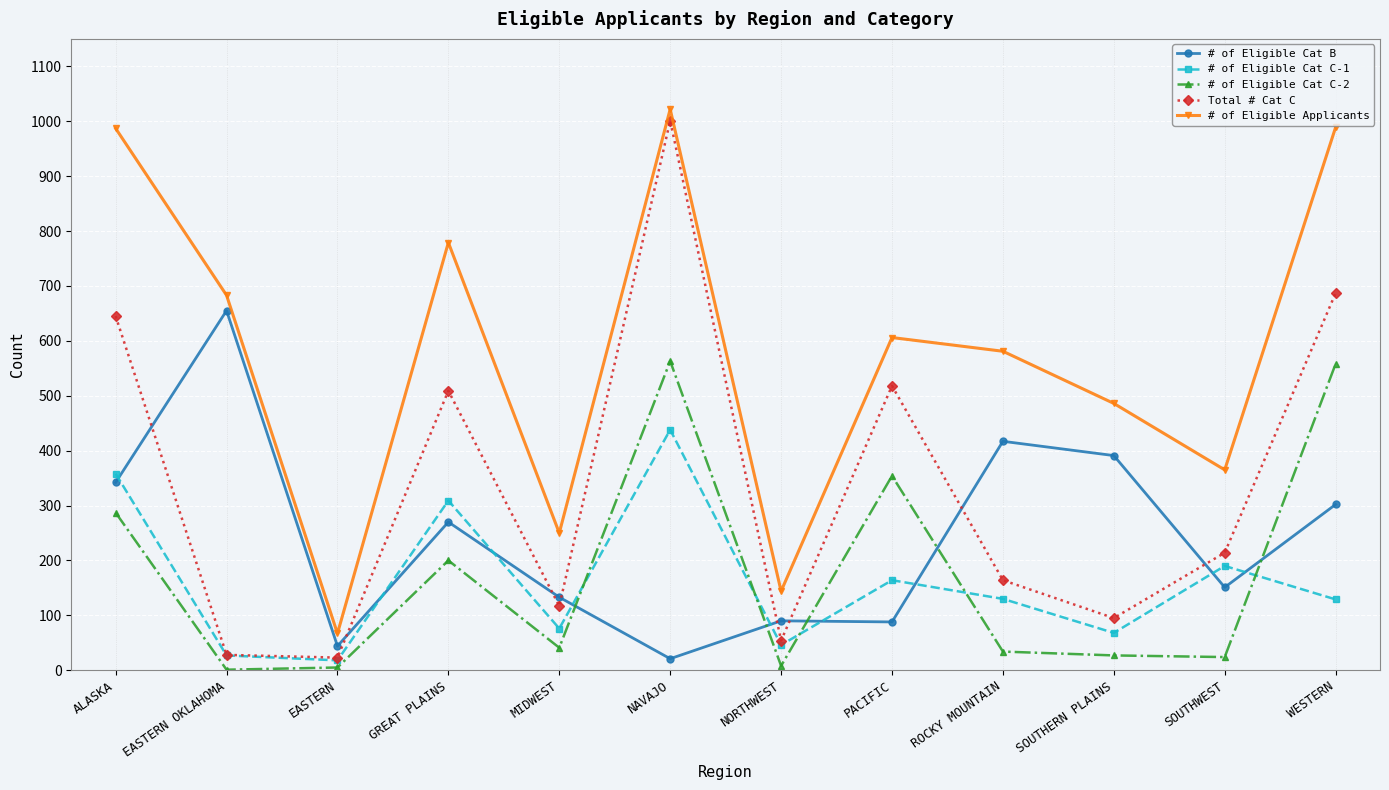

How many data points does each series have?

12